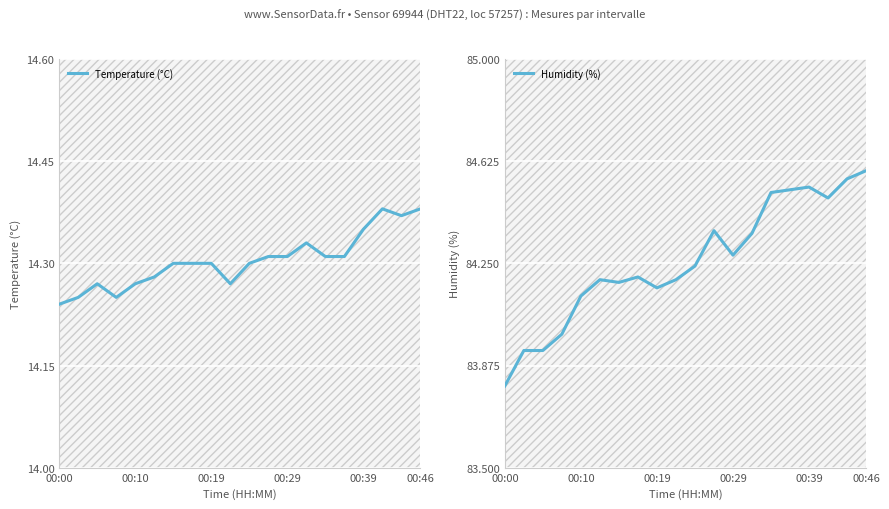

What is the smallest value displayed?

14.2